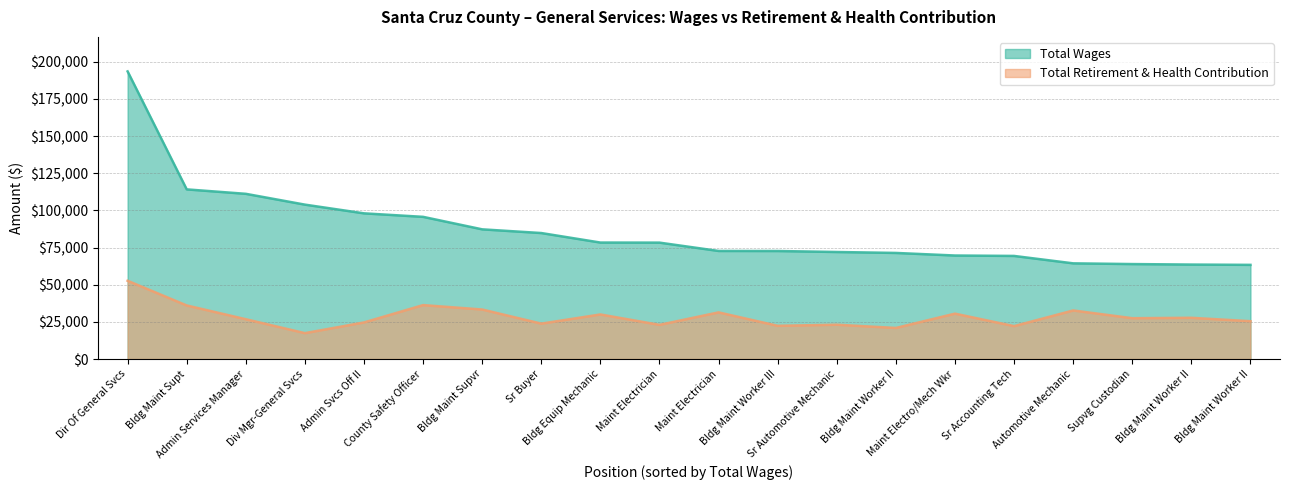

True or false: Total Wages and Total Retirement & Health Contribution cross at least once.

False